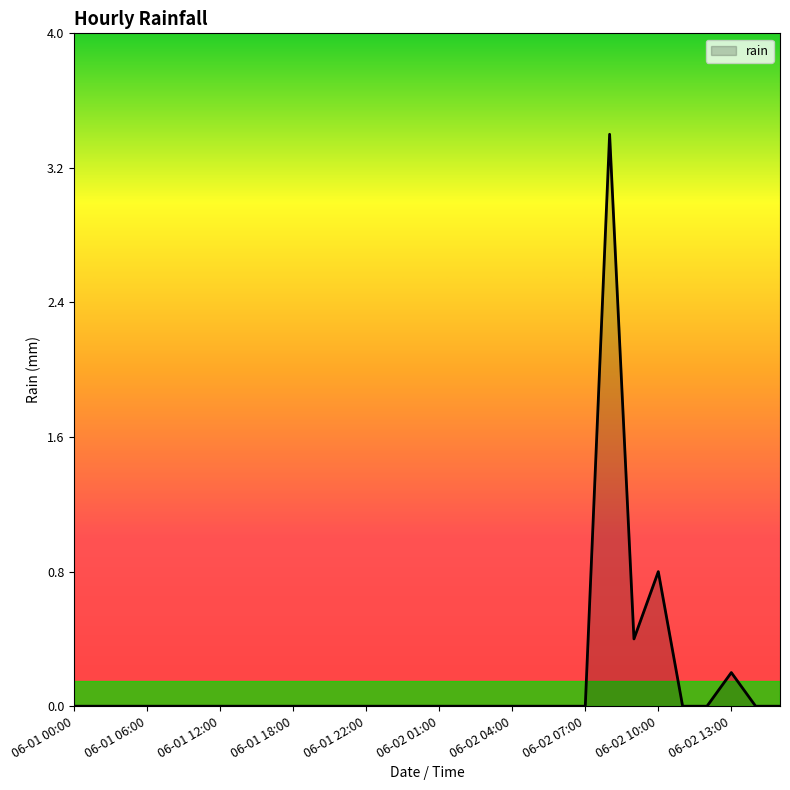

What is the maximum value shown in the chart?

3.4